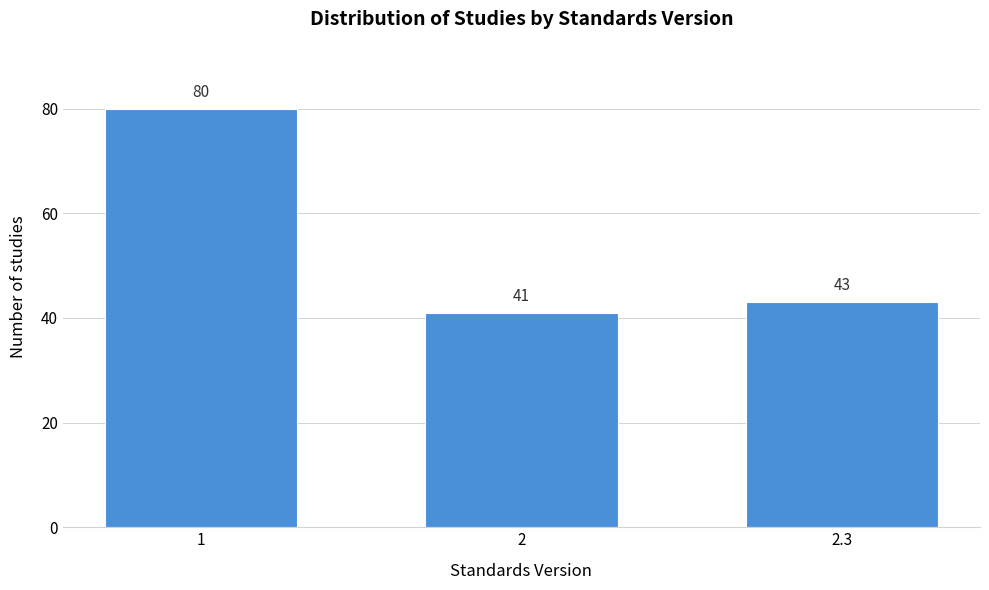

Reading right to left, extract all data points from this chart.

2.3=43	2=41	1=80